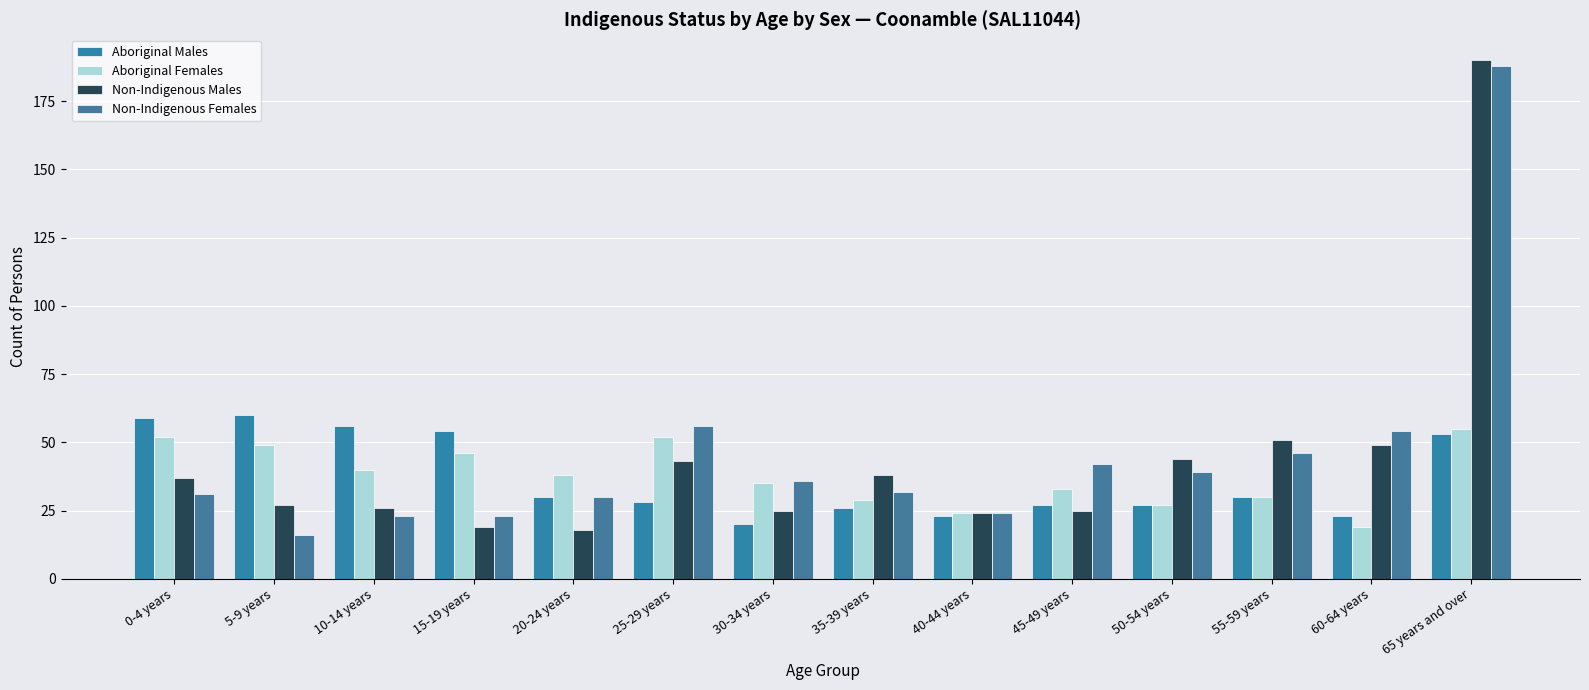

How many groups of bars are there?

14